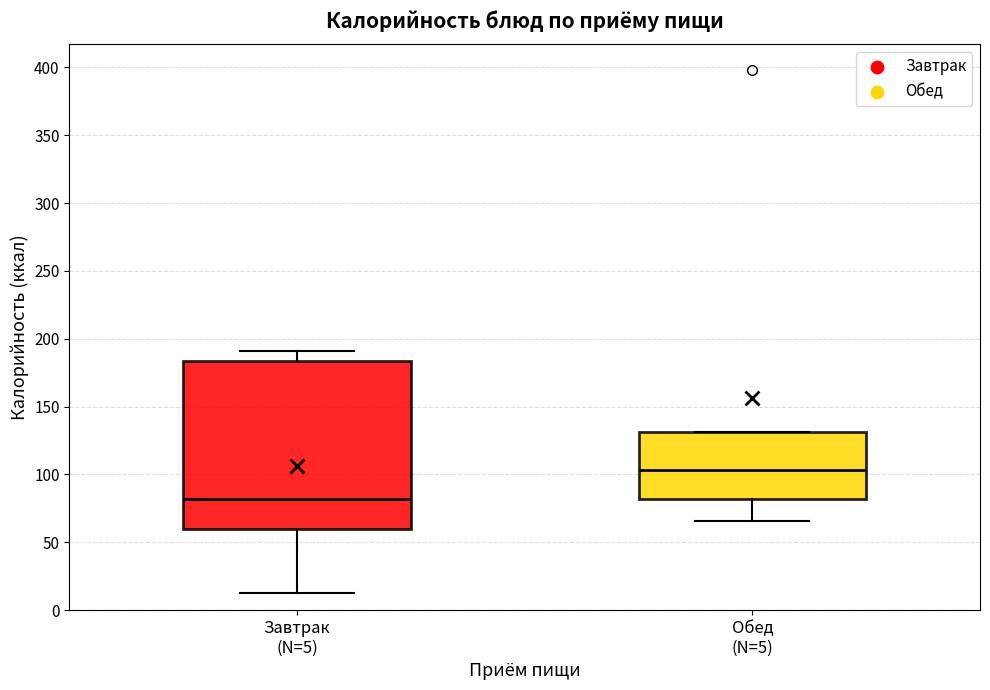

Reading left to right, transcribe this box plot: for each box, give where its median line is, the range the box spans, and where its two whiskers end, as read against the y-axis. The values are not printed on the chart, so give them approximately, as read against the axis.

Завтрак (N=5): median 80, box 60 to 185, whiskers 15 to 190
Обед (N=5): median 105, box 80 to 130, whiskers 65 to 130